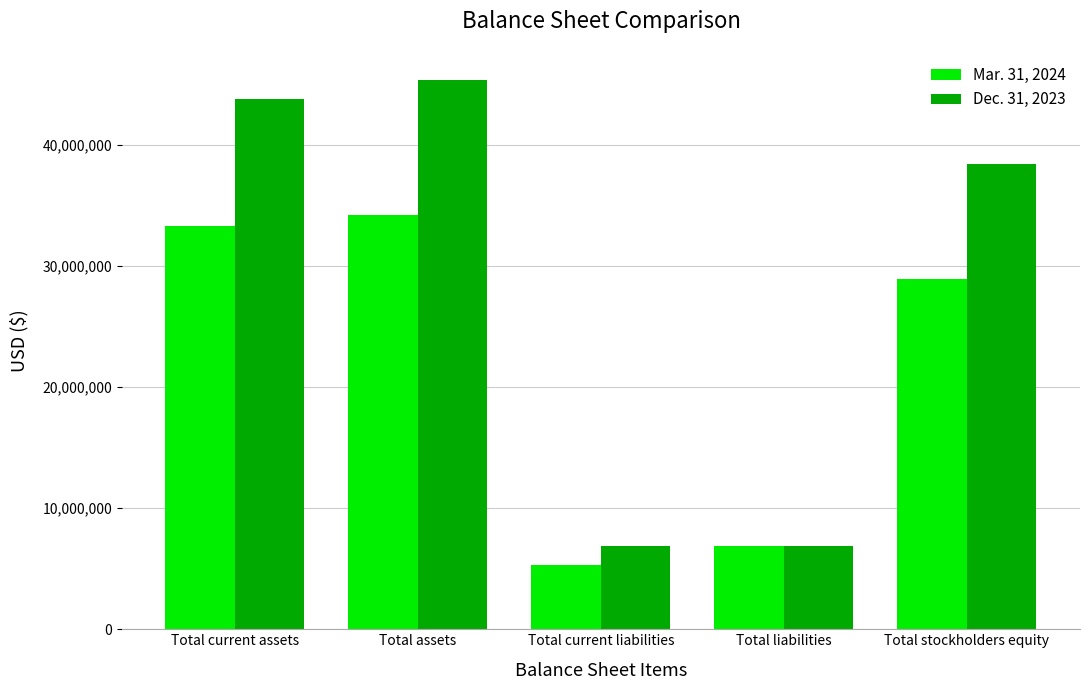

Which category has the lowest value across all series?

Total current liabilities